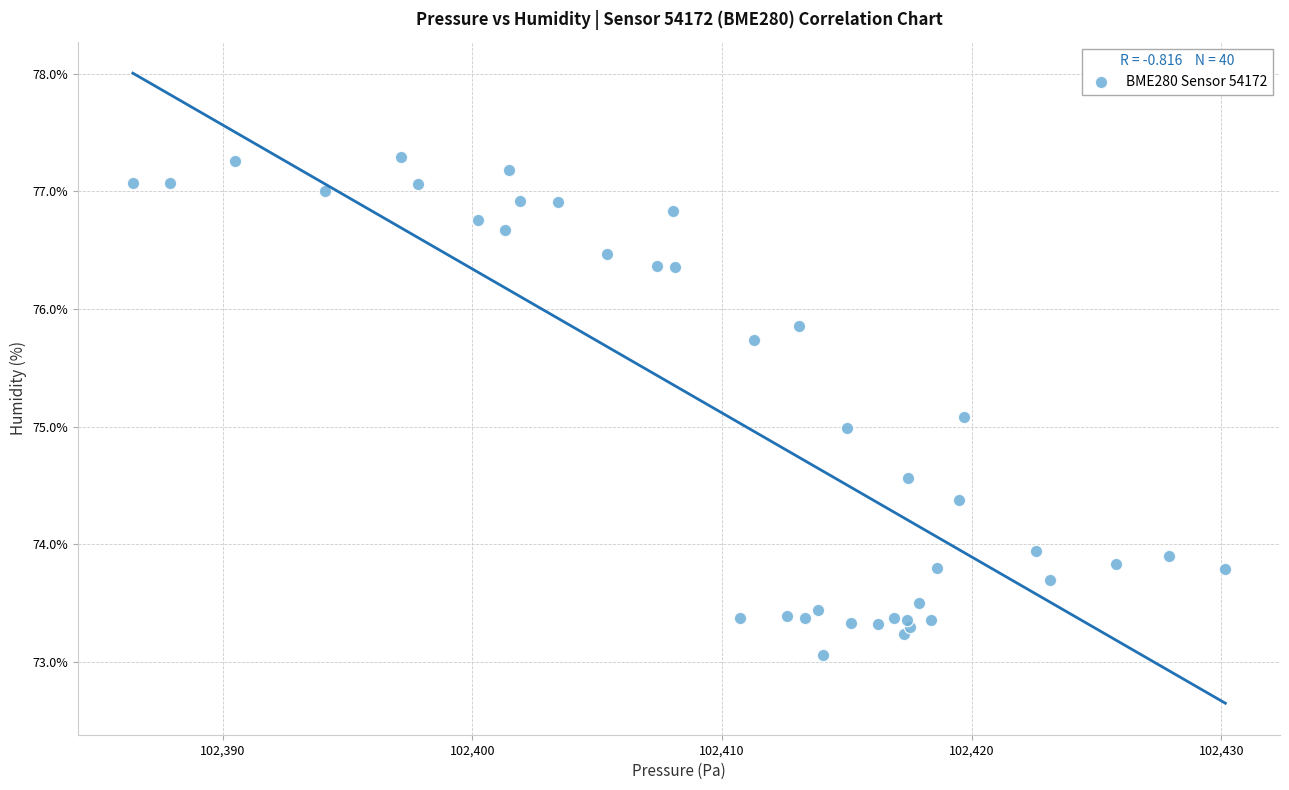

What is the range of X values (max minus min)?

43.8